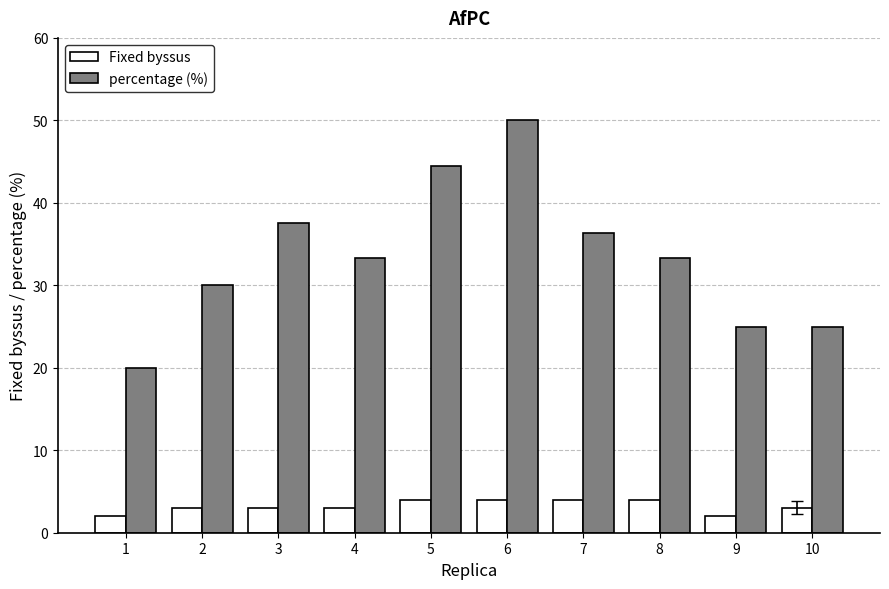

What is the value of the percentage (%) bar at the 5th from the left?

44.4